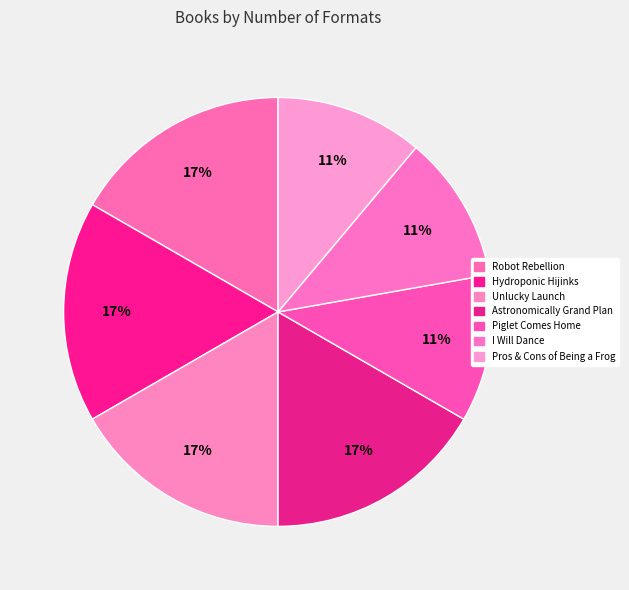

How many slices are in this pie chart?

7